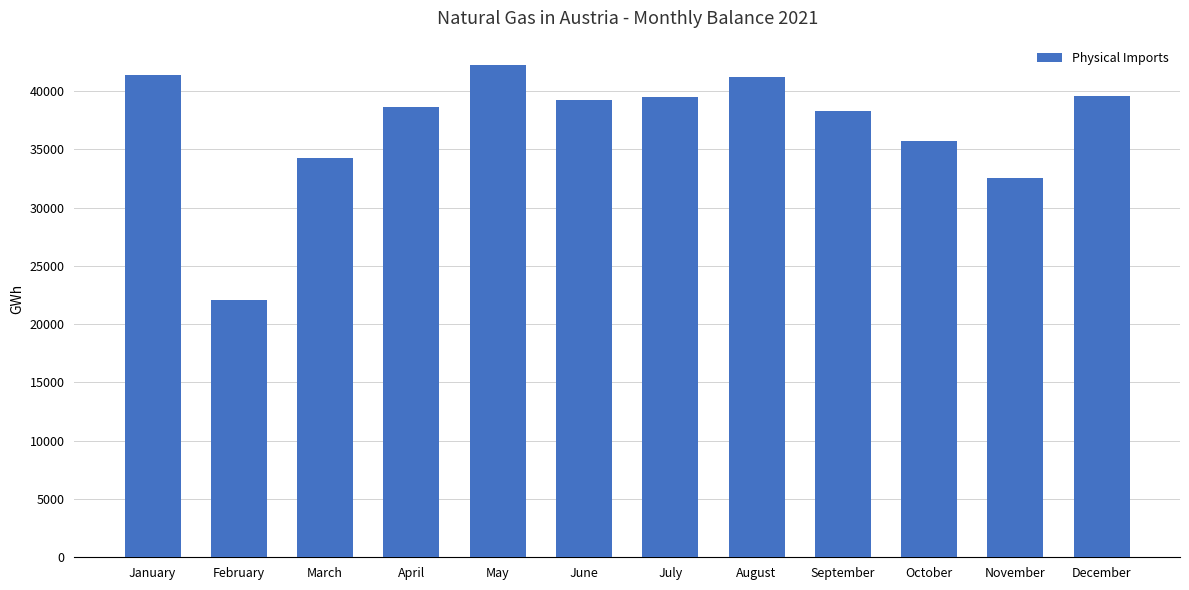

What is the maximum value shown in the chart?

42219.1